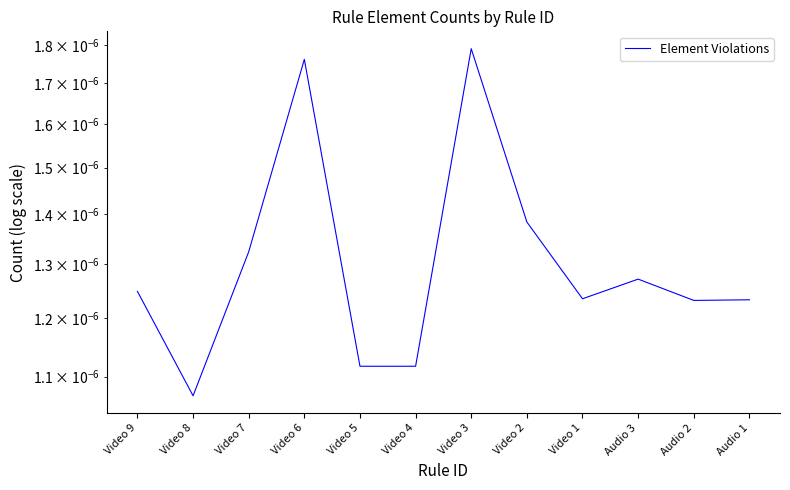

How many distinct data groups are displayed?

1